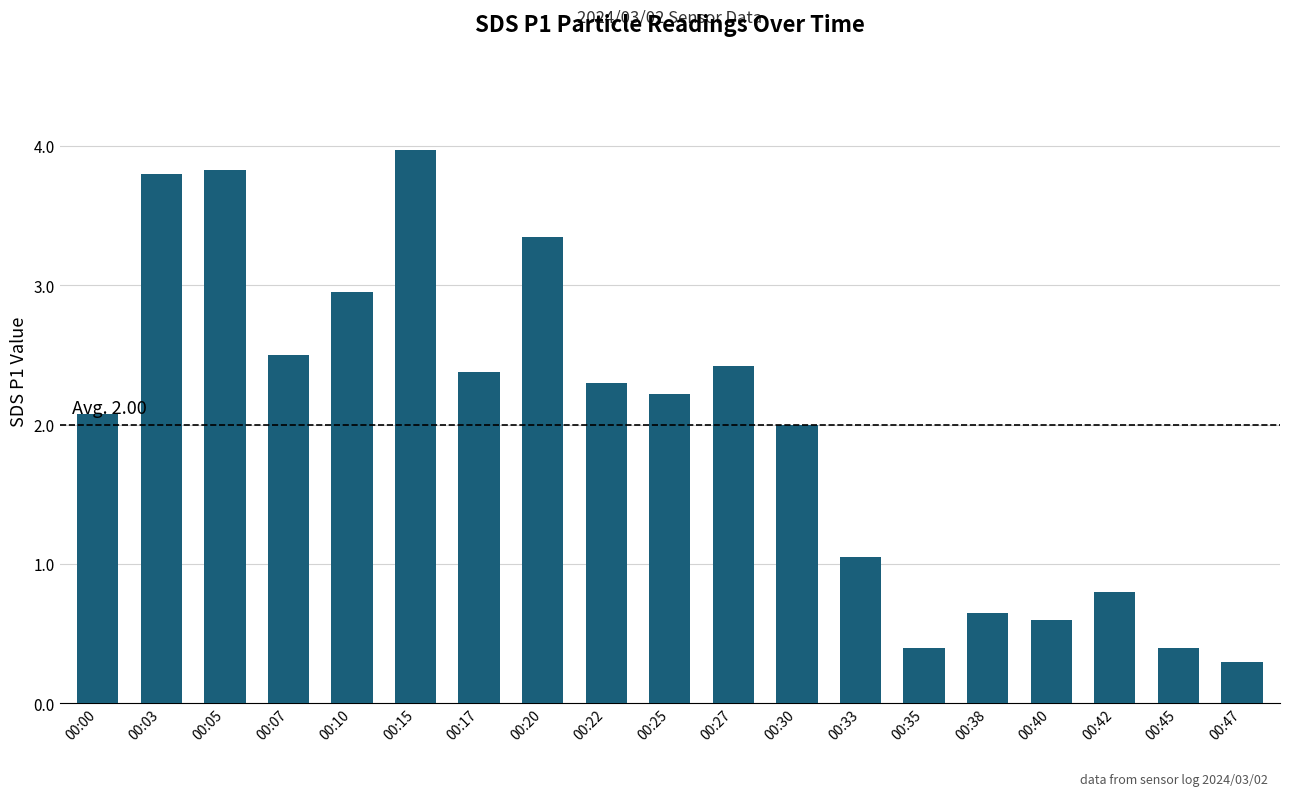

What is the value of the 16th bar from the left?

0.6